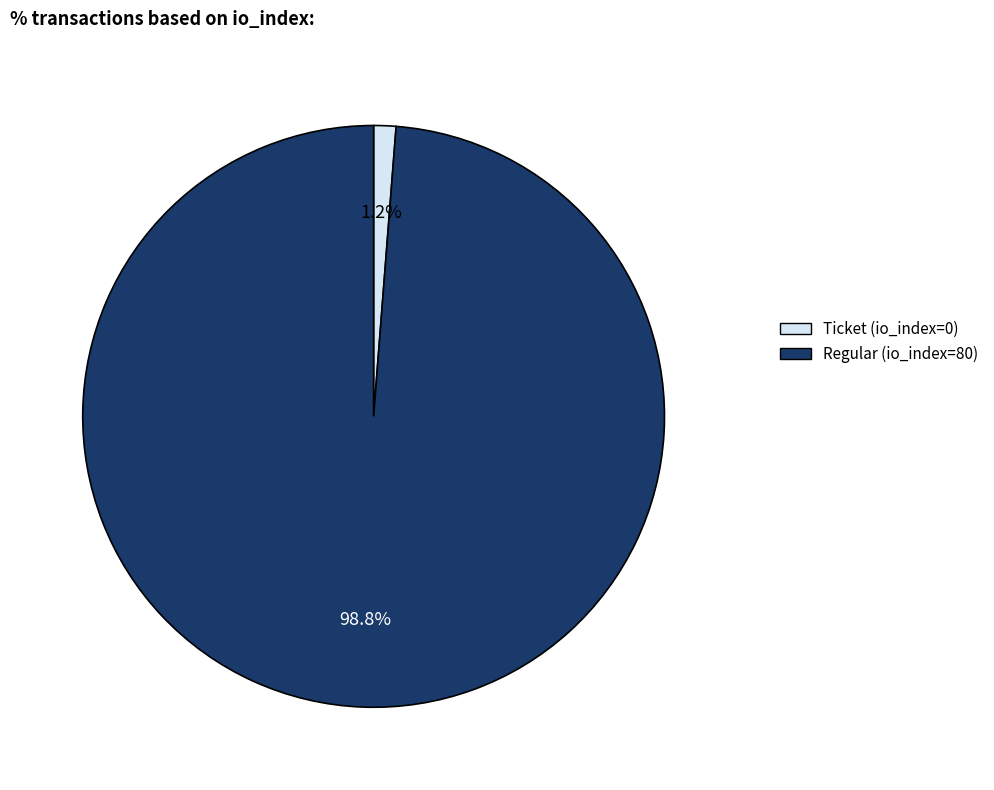

Is it true that Regular (io_index=80) is 87% of the pie?

False